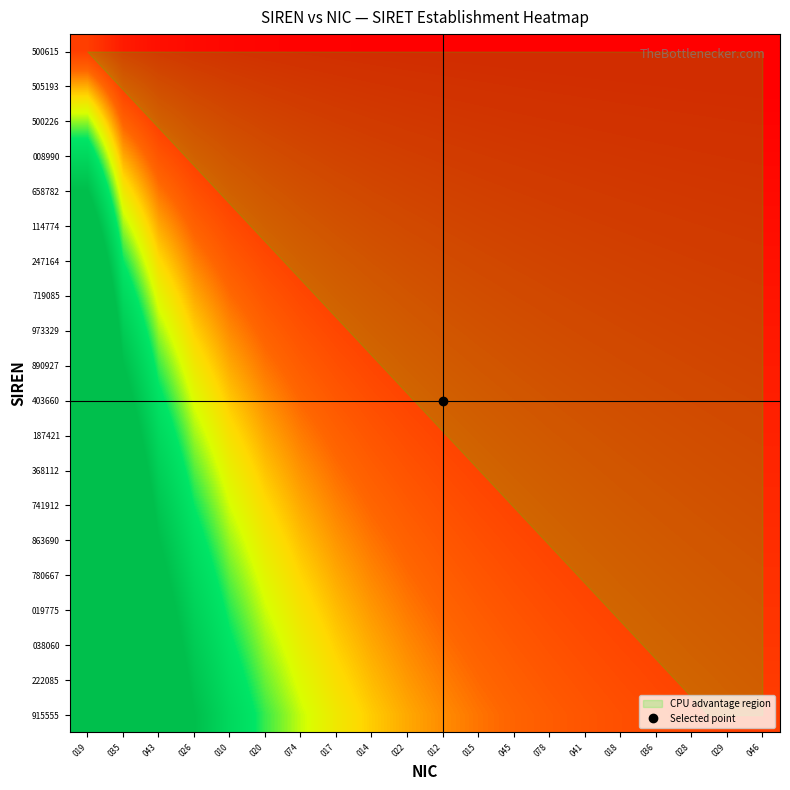

What is the maximum value shown in the chart?

20.0